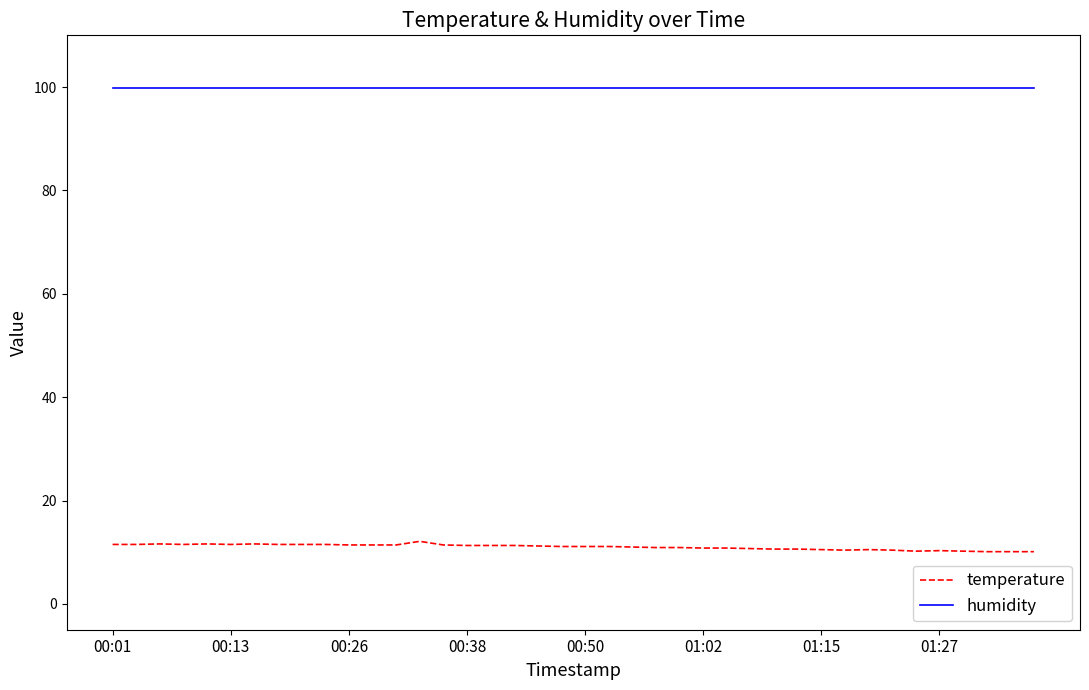

True or false: temperature and humidity cross at least once.

False